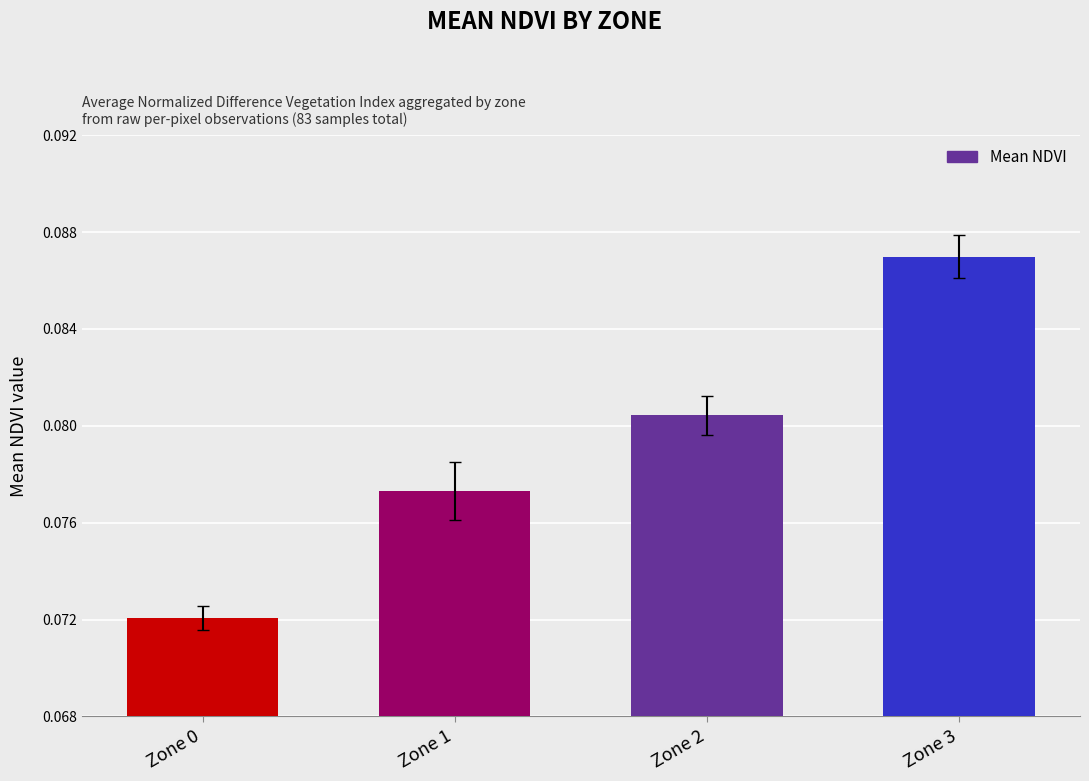

How many values are between 0 and 1?

4